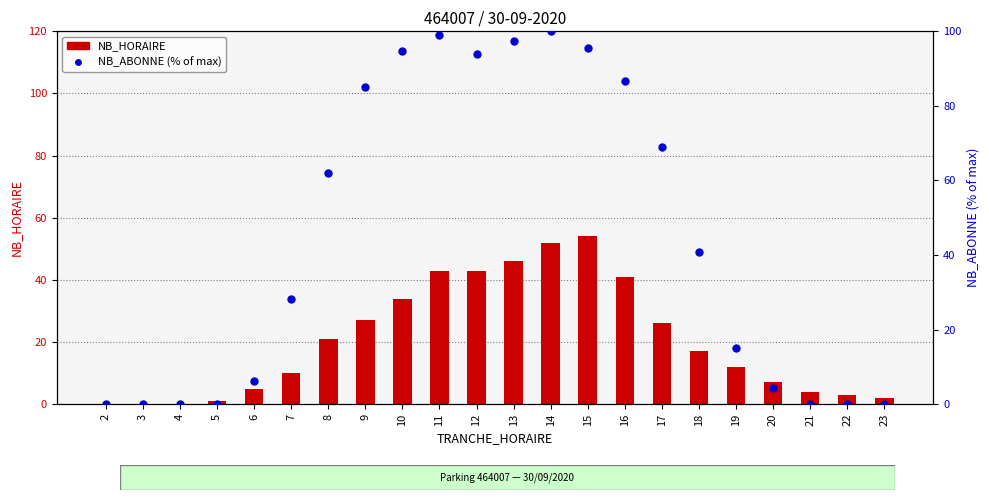

At which category is the sum across all series the highest?

14